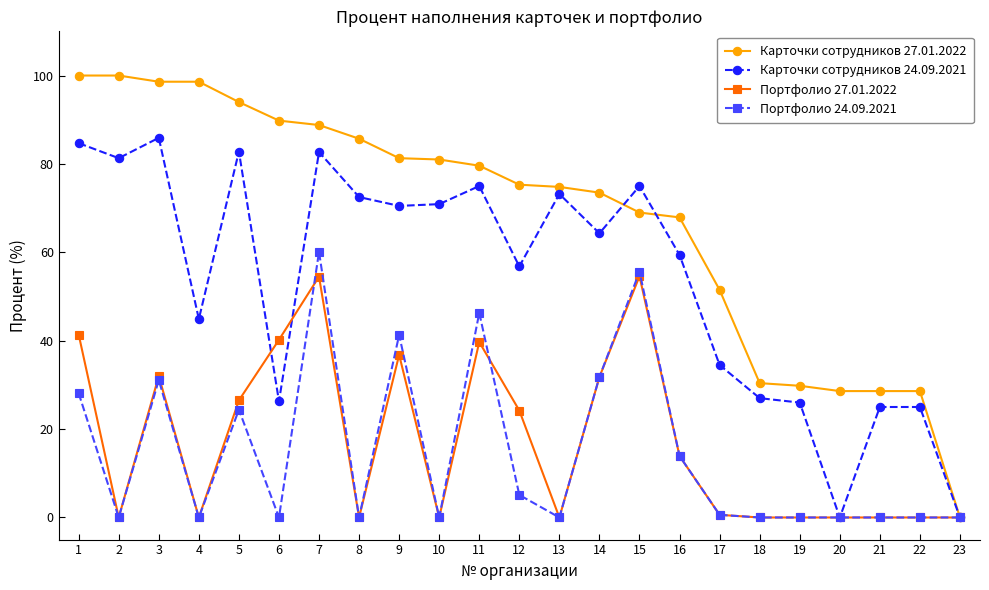

What is the value of the Карточки сотрудников 27.01.2022 point at the 8th from the left?

85.7